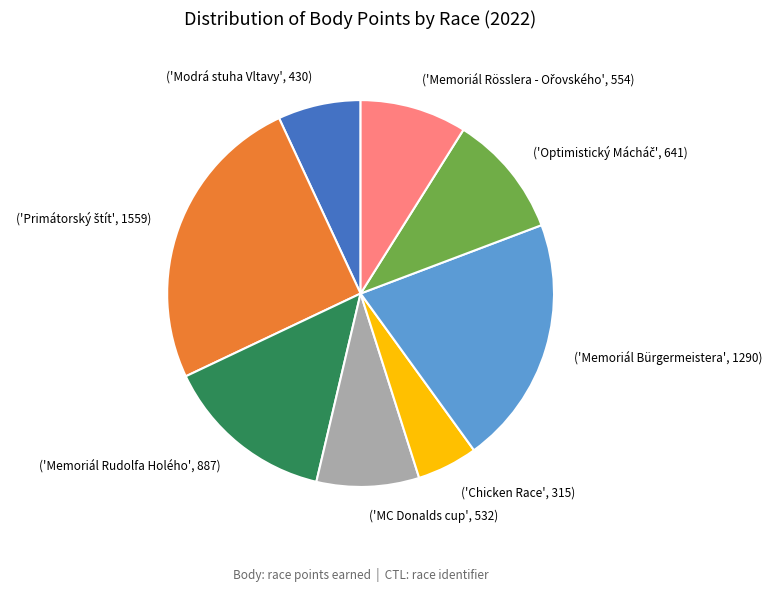

True or false: ('Memoriál Rudolfa Holého', 887) accounts for 14% of the total.

True